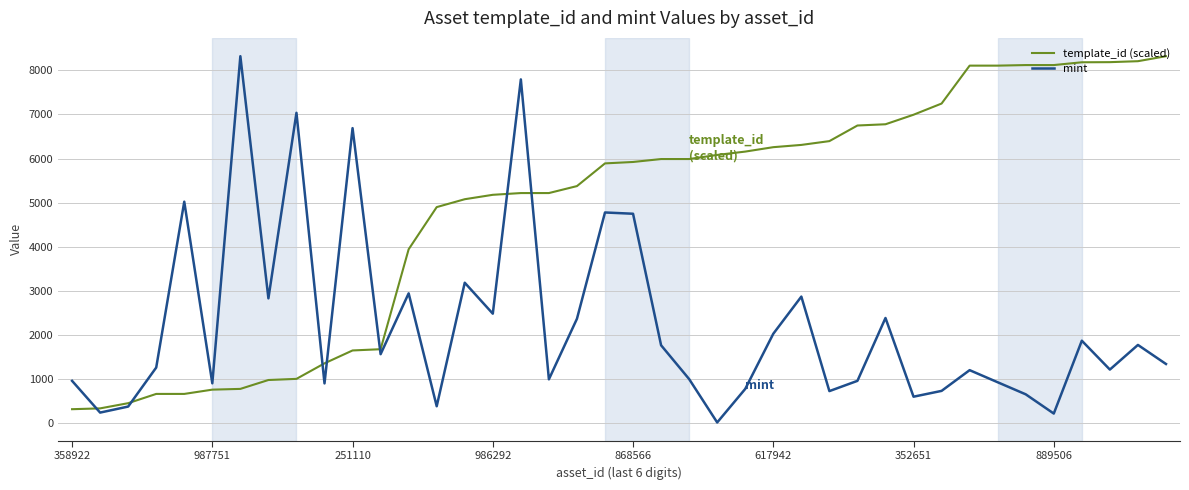

What is the difference between the second highest and minimum values in the template_id (scaled) series?

7905.5